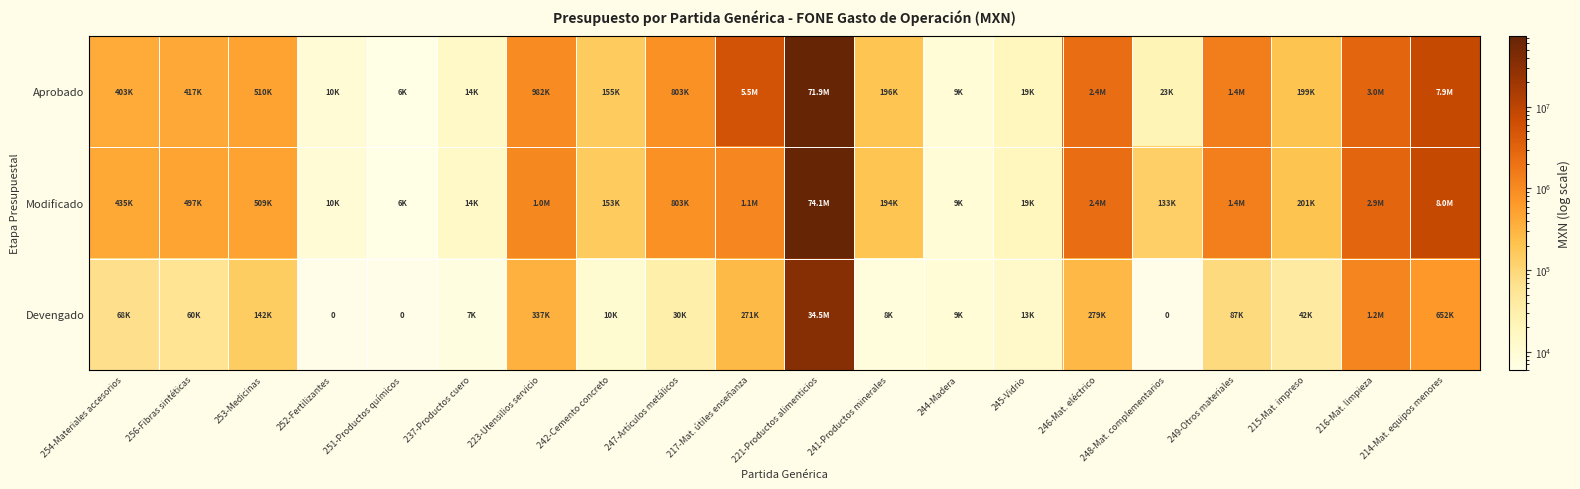

Rank the series by their maximum value, from highest to lowest.

Modificado, Aprobado, Devengado